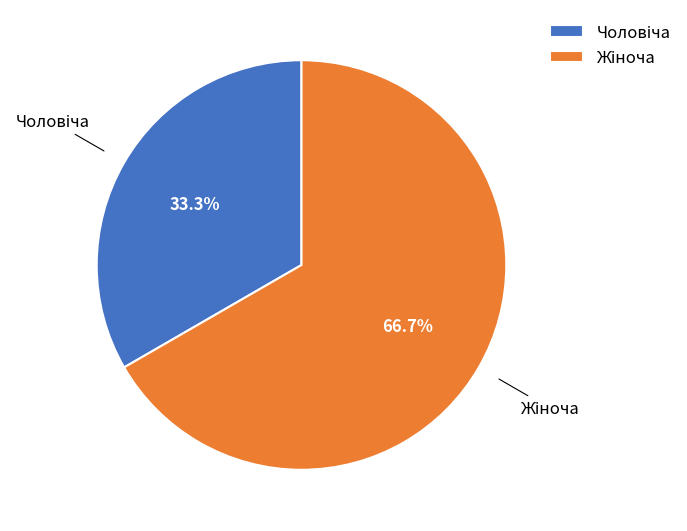

Is there a majority slice in this chart?

Yes